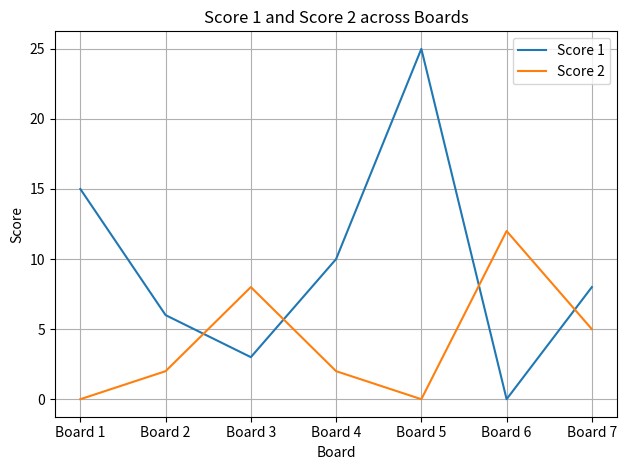

In Score 1, how many points are higher than both neighbors (excluding endpoints)?

1